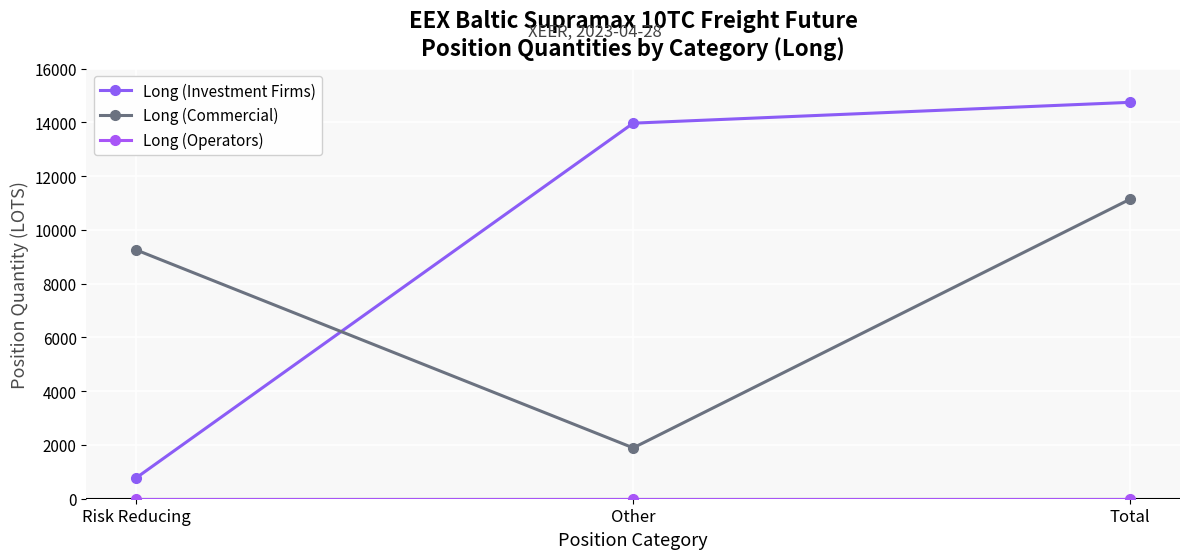

What position from the right is Other?

2